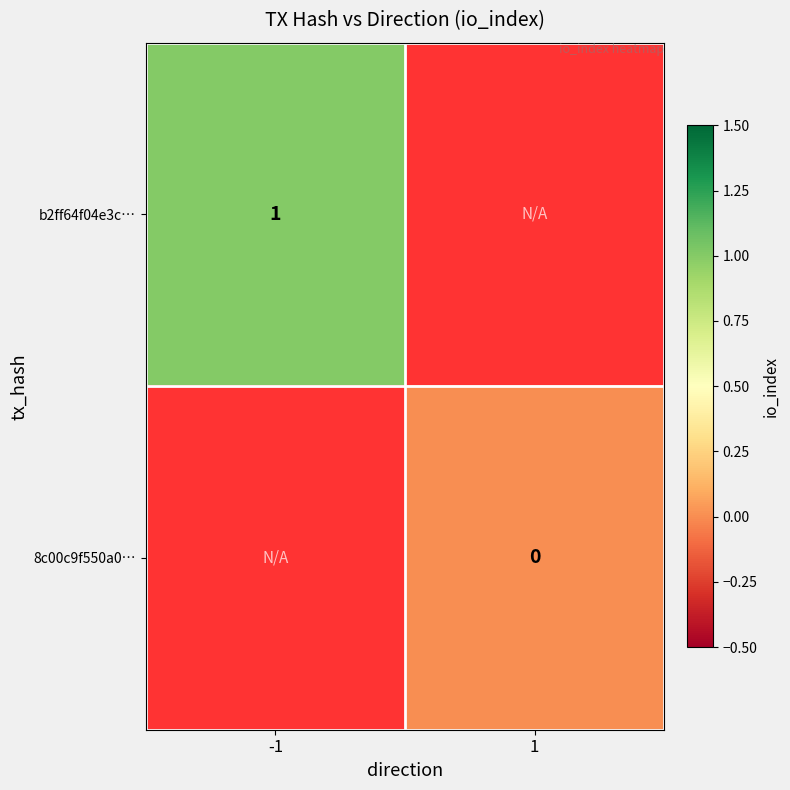

Which label corresponds to the largest value in the chart?

-1